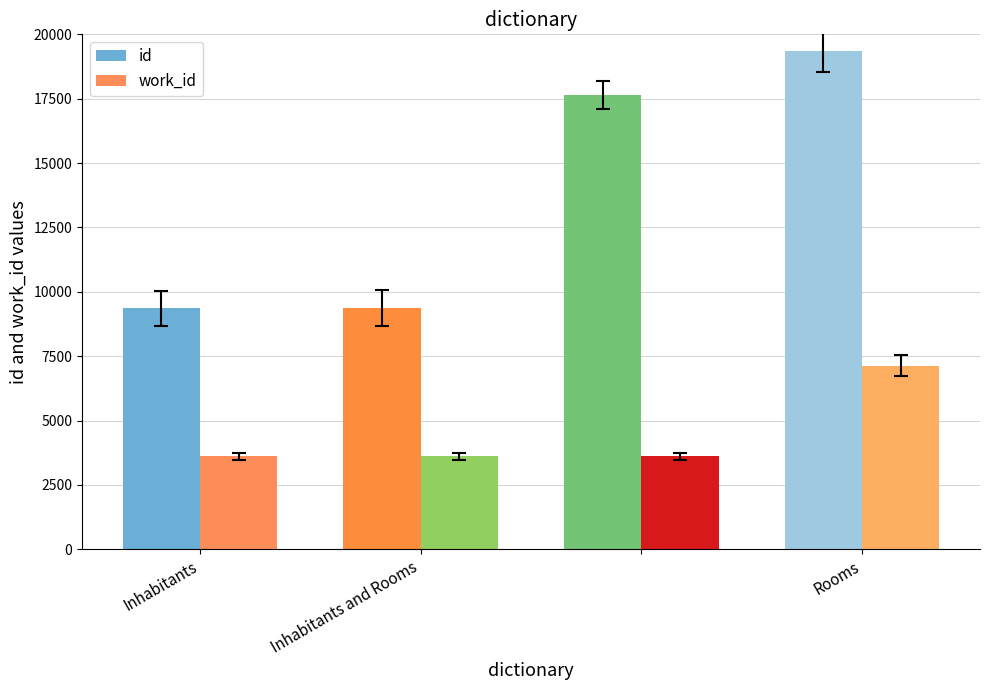

Rank the series by their maximum value, from highest to lowest.

id, work_id